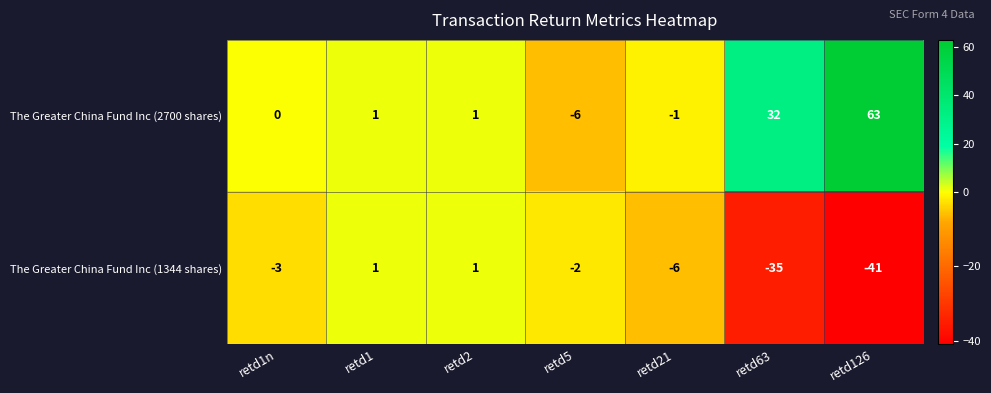

What is the total value across all series at retd63?

-3